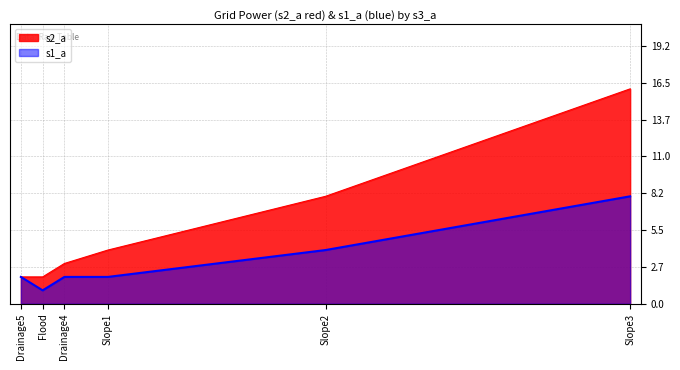

True or false: s1_a and s2_a cross at least once.

False